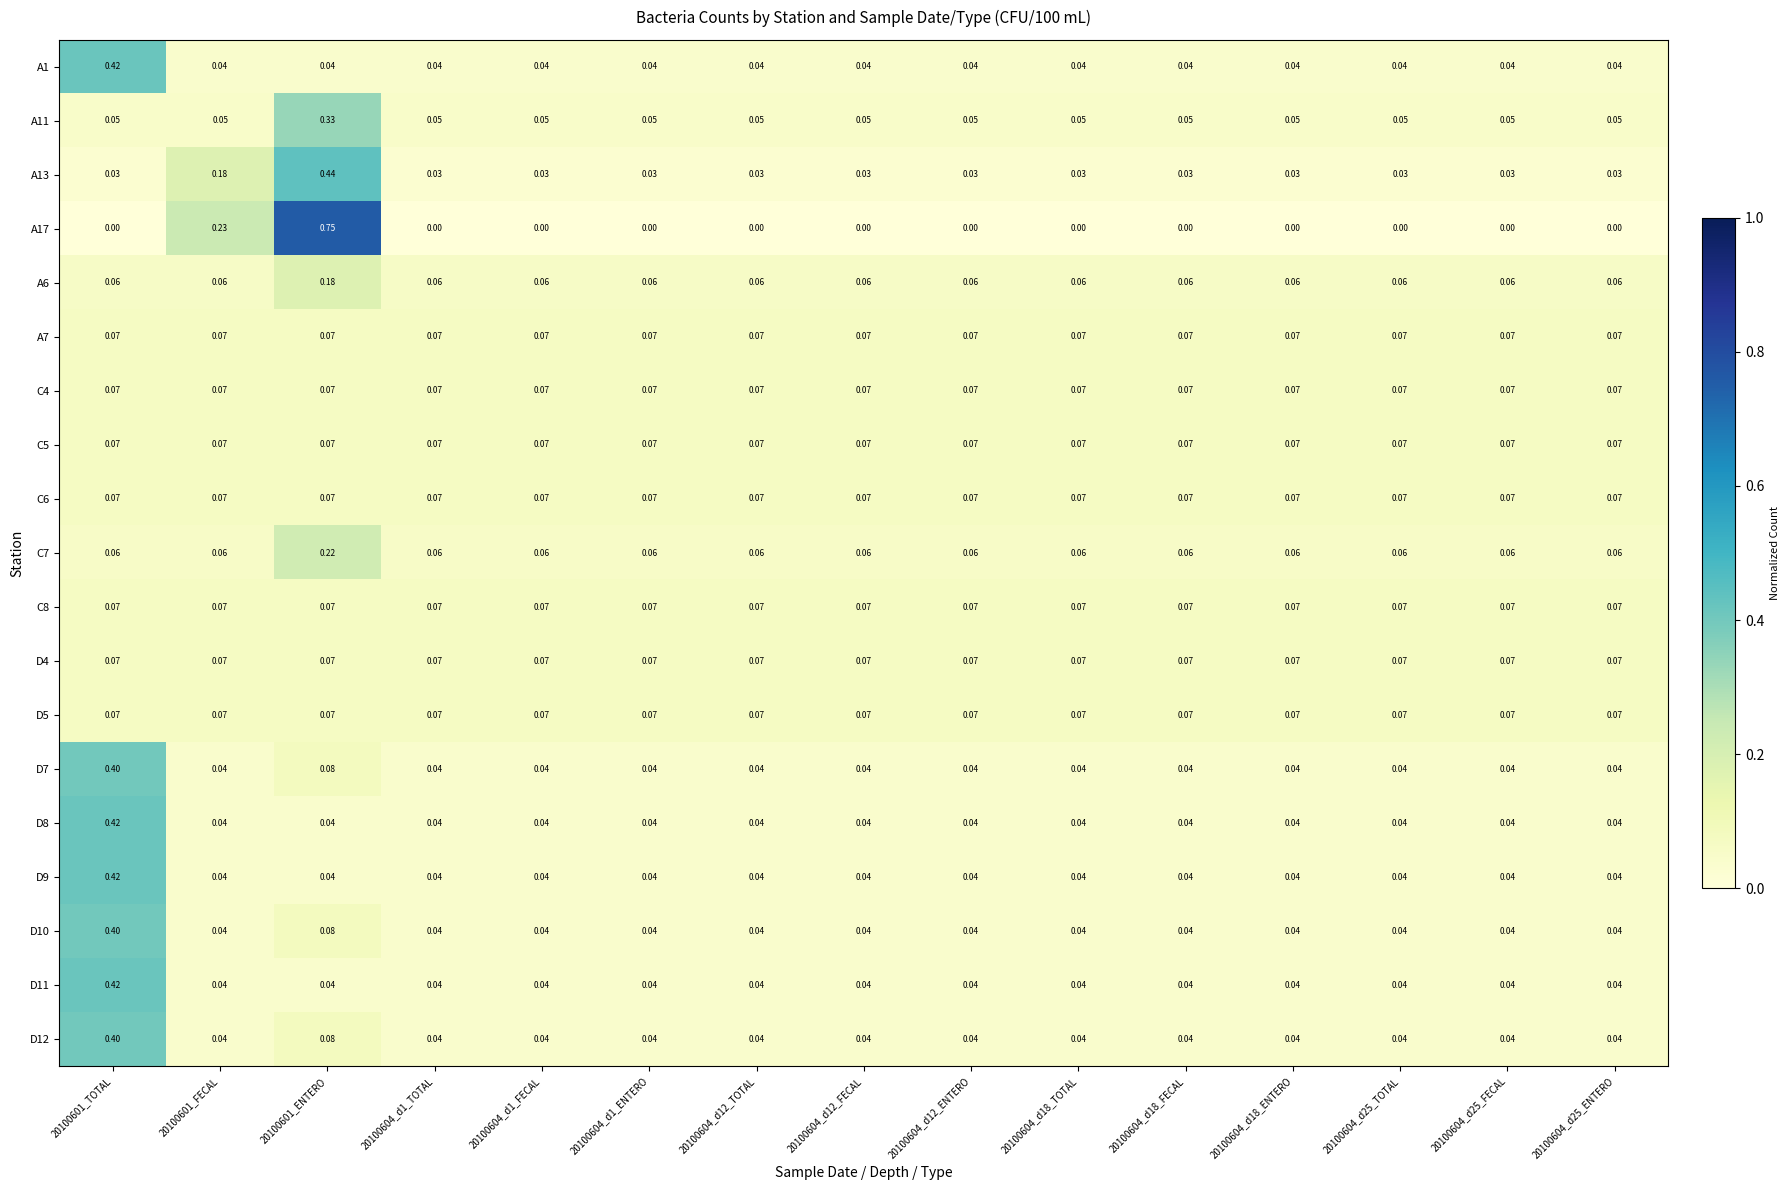

Is the value of D5 at 20100604_d1_ENTERO greater than the value of D10 at 20100604_d12_TOTAL?

Yes